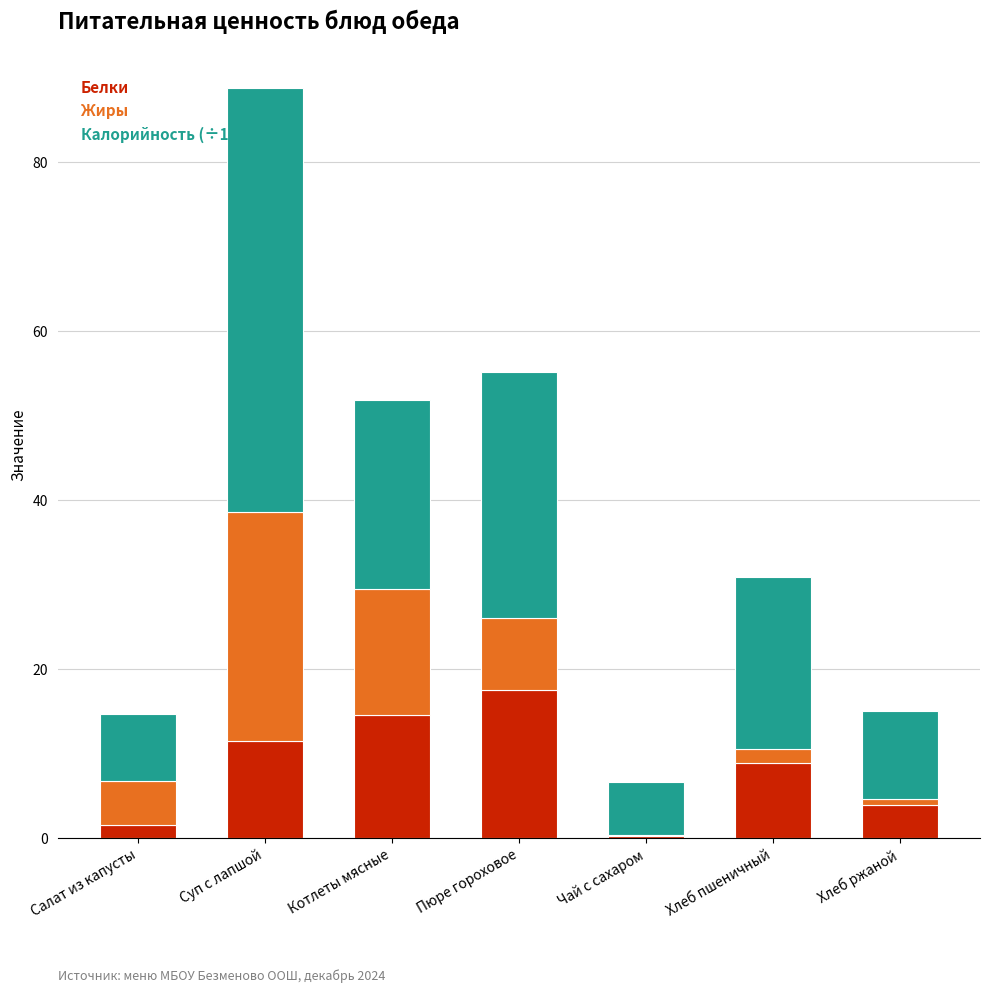

What is the sum of the Белки values at Котлеты мясные and Суп с лапшой?

26.1